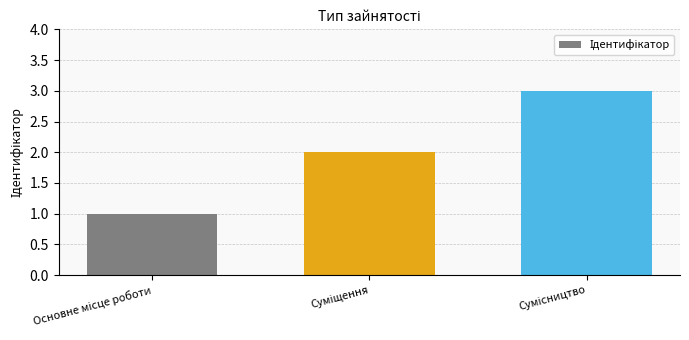

Count the values in the range 1 to 3.

3